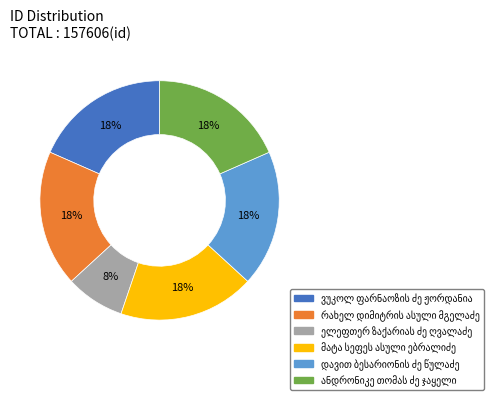

Is there a majority slice in this chart?

No